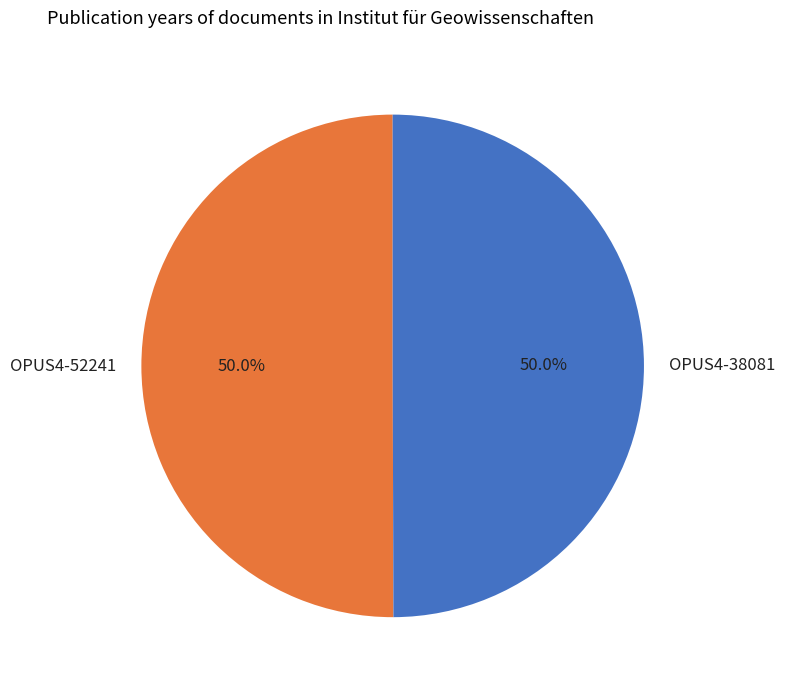

What percentage is NOT represented by OPUS4-52241?

50.0%